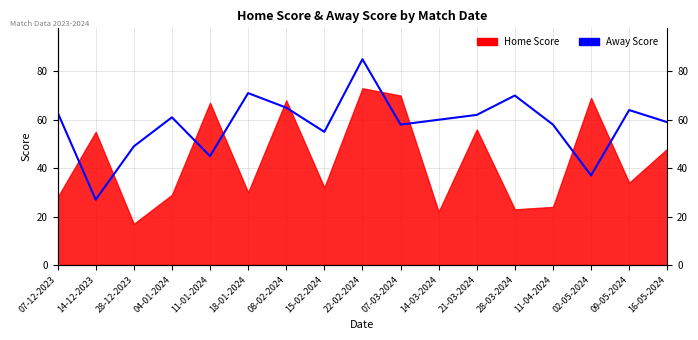

What is the label of the 17th point from the right?

07-12-2023